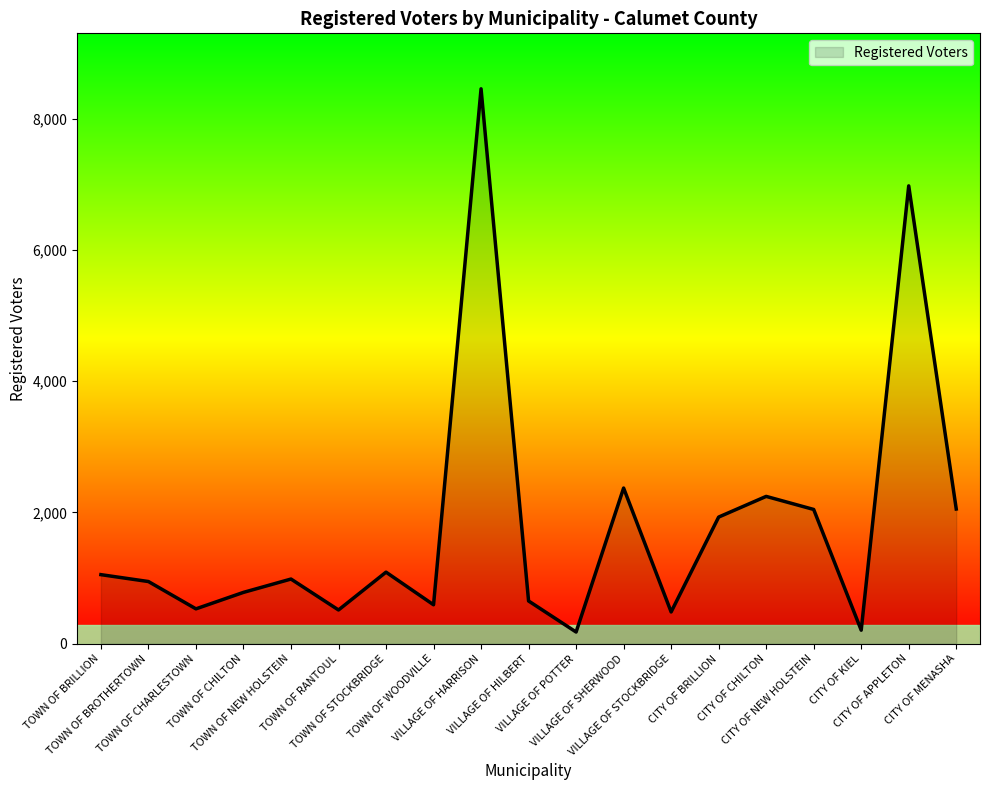

What is the minimum value shown in the chart?

179